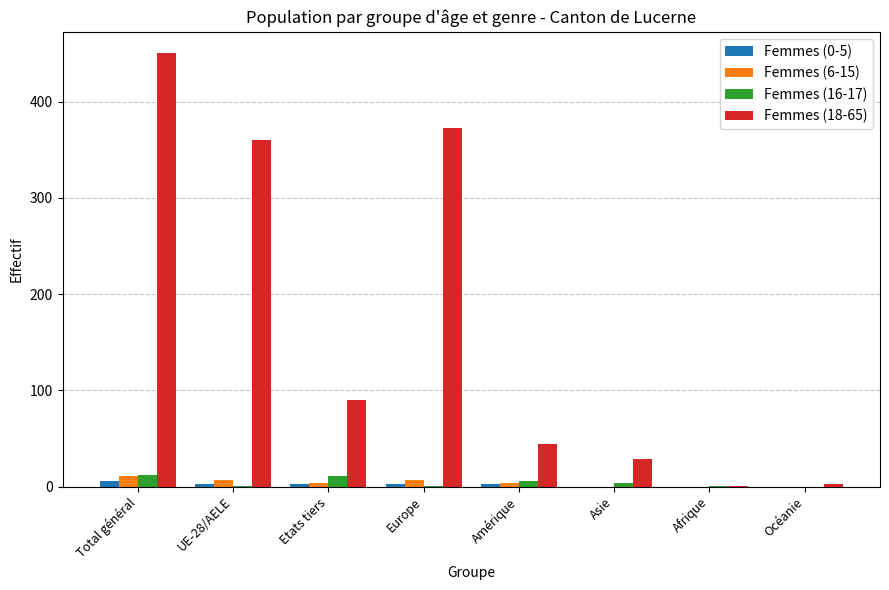

Are the bars horizontal?

No